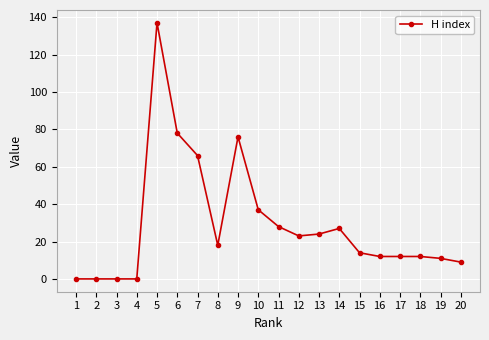

True or false: there are more than 0 points higher than both neighbors.

True